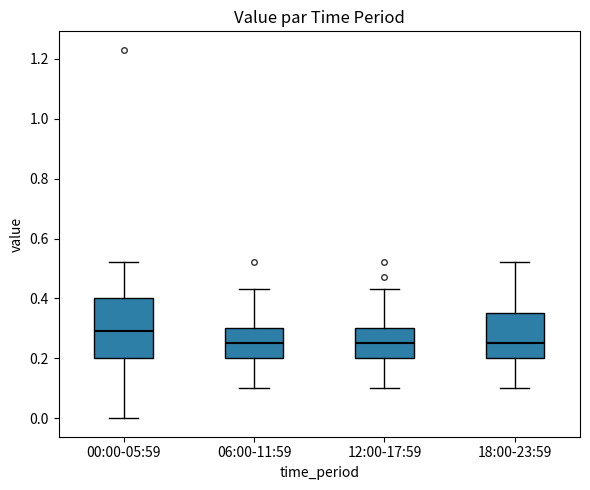

Which box's median line is the highest?

00:00-05:59